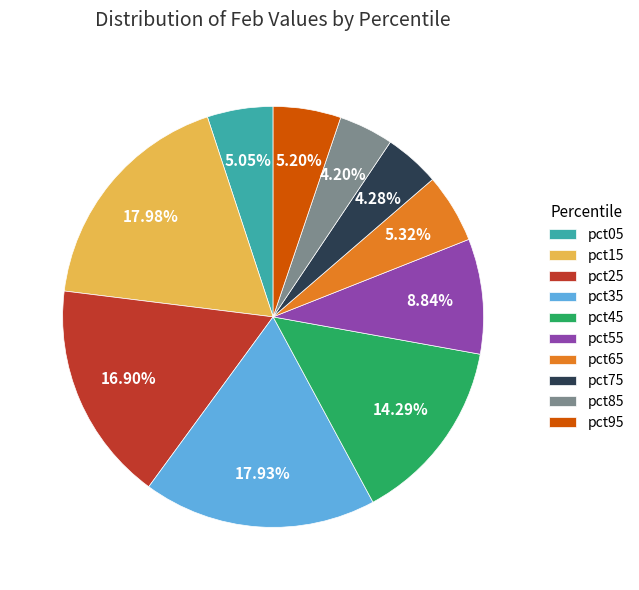

Is it true that pct25 is 17% of the pie?

True